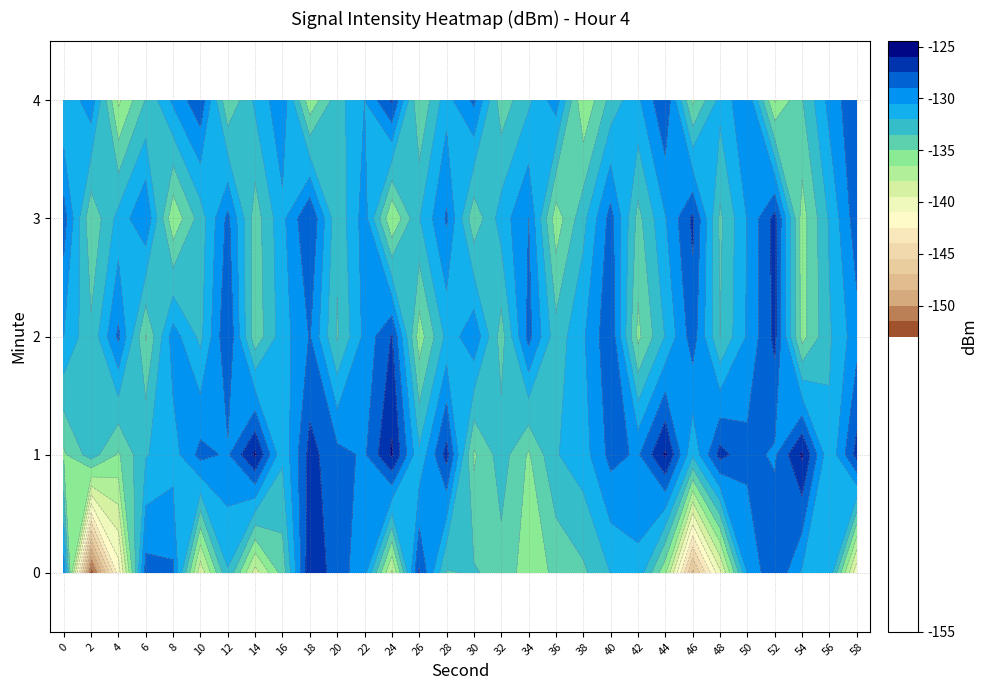

Rank the series by their maximum value, from highest to lowest.

1, 0, 3, 2, 4